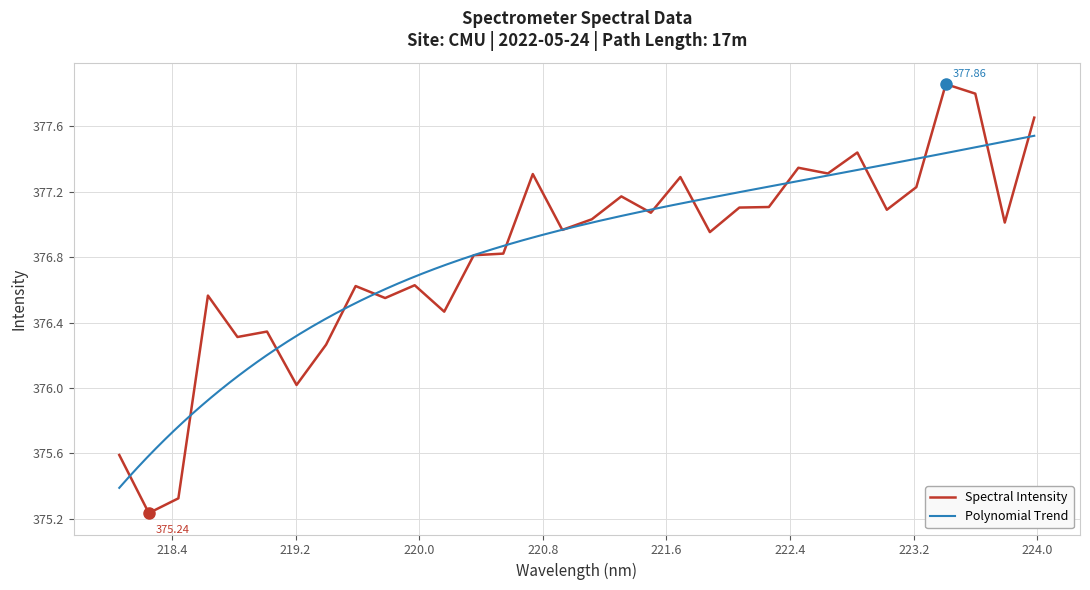

At which category does the chart reach its minimum across all series?

218.2508